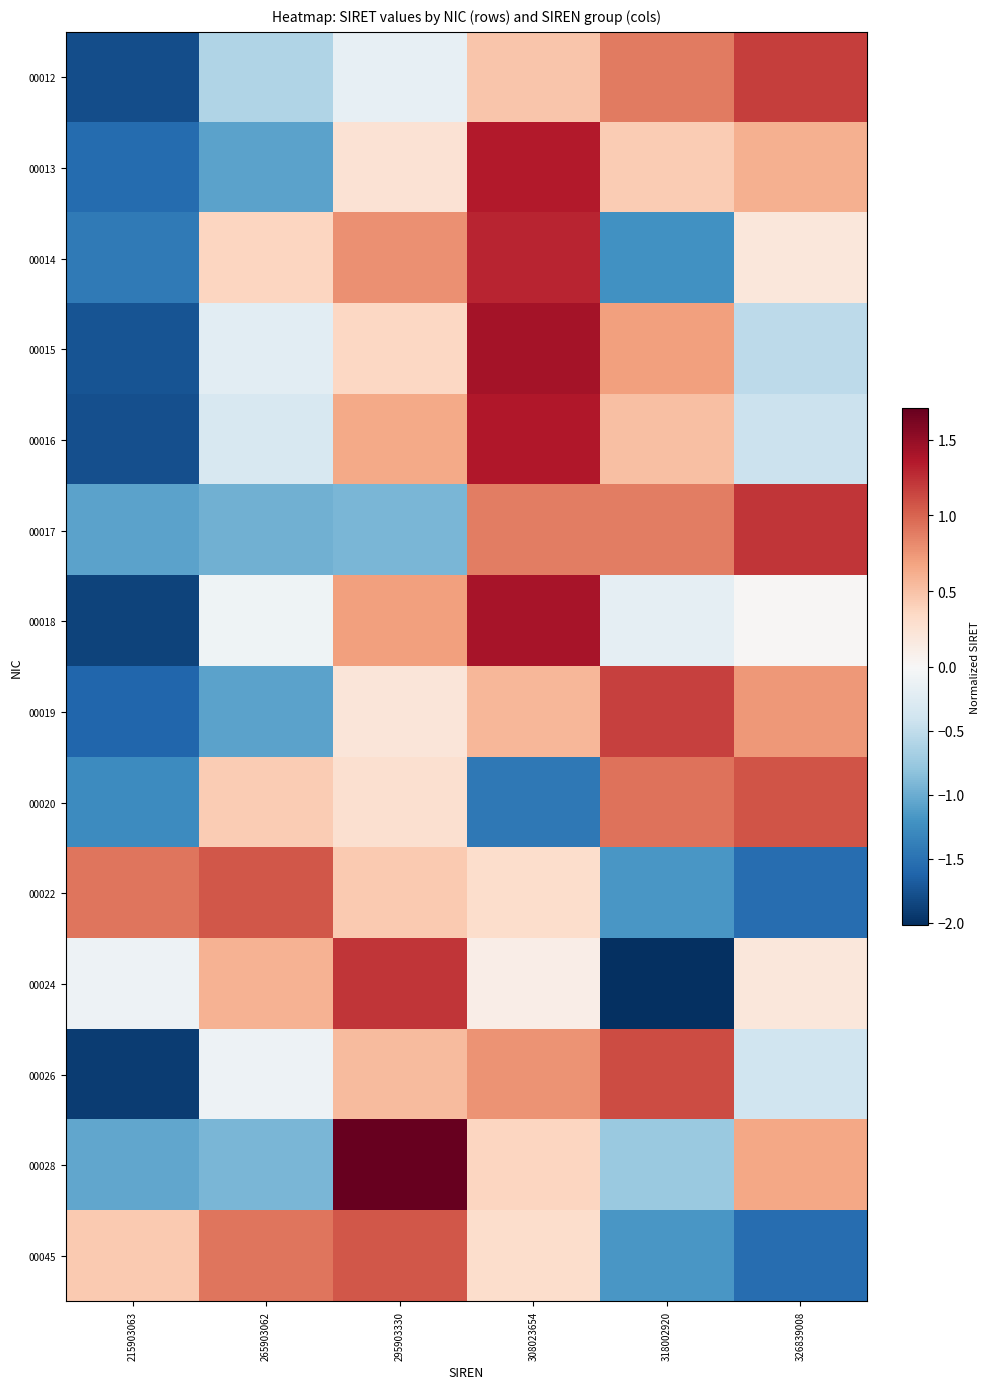

Which has a higher value, 318002920 or 295903330?

318002920